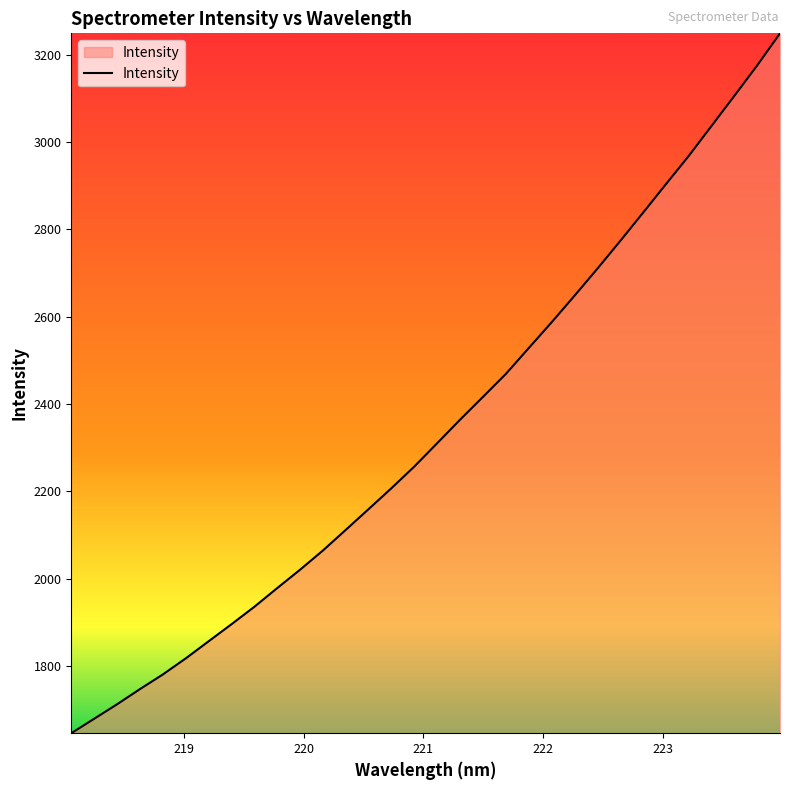

Does the chart display data point markers on the line(s)?

No